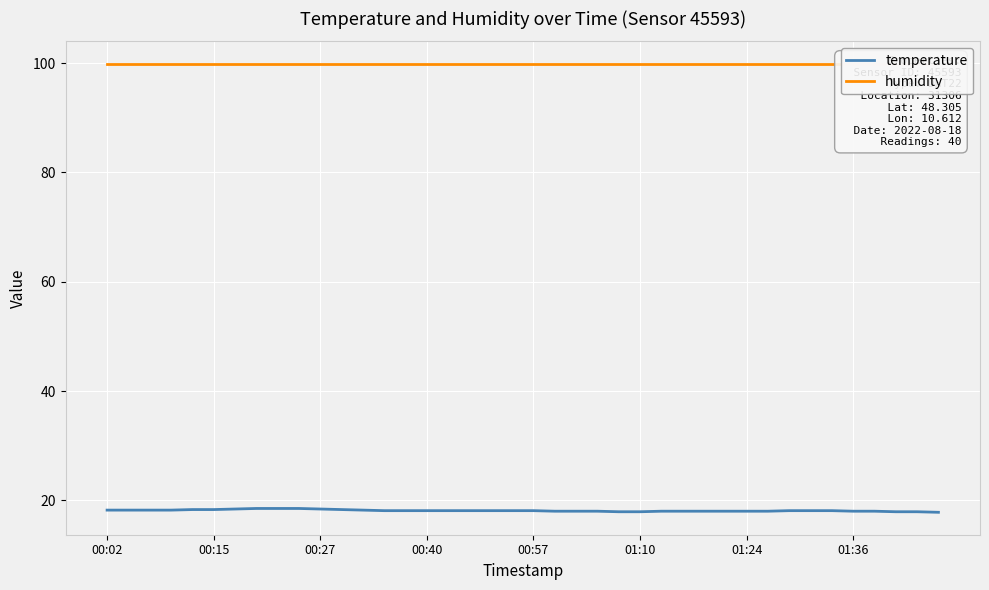

Which series has the widest spread of values?

temperature